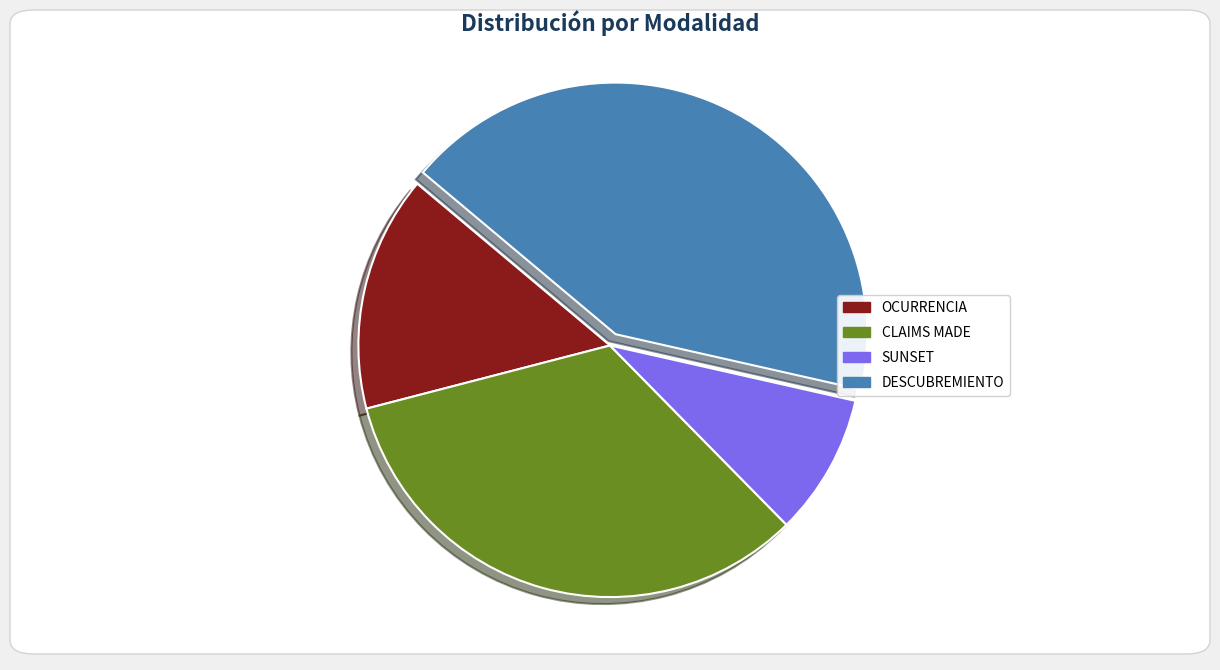

How many segments does this pie chart have?

4